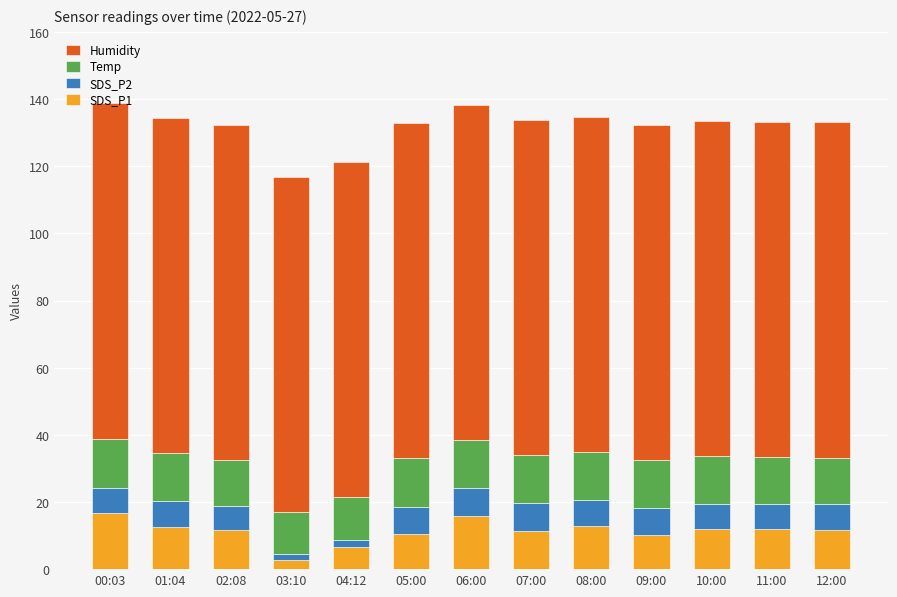

What is the total value across all series at 12:00?

133.1